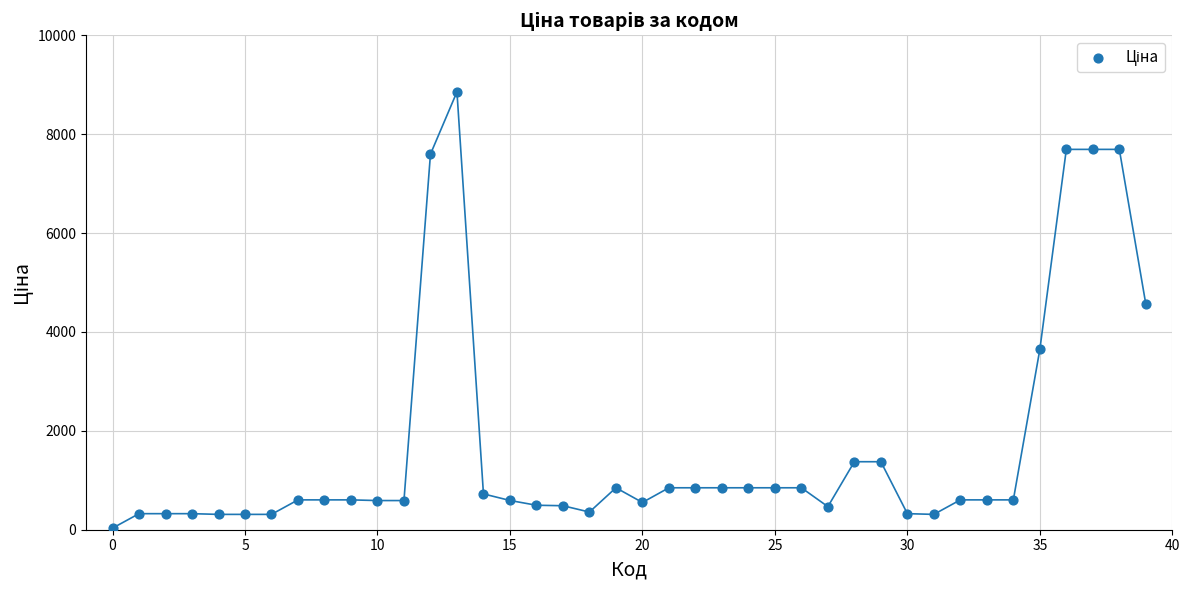

What is the range of Y values (max minus min)?

8824.6